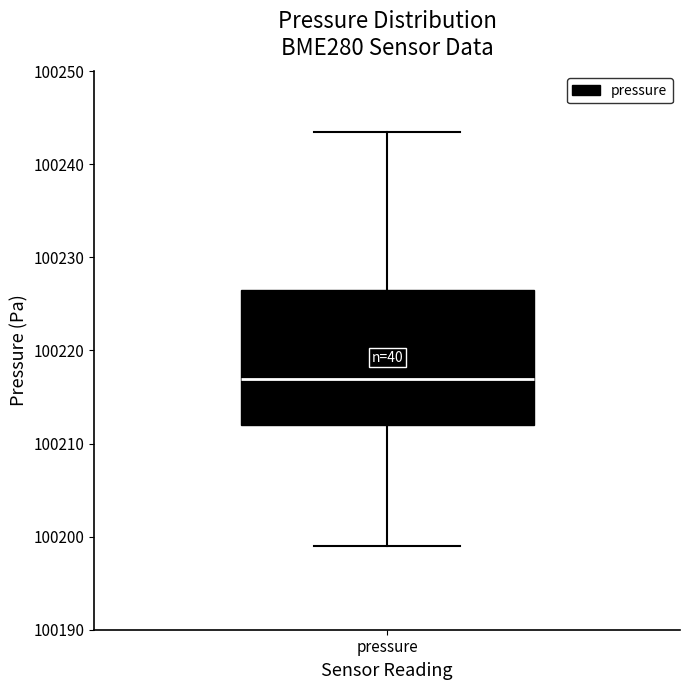

Transcribe this box plot: give where the median line is, the range the box spans, and where the two whiskers end, as read against the y-axis. The values are not printed on the chart, so give them approximately, as read against the axis.

median 100217, box 100212 to 100226, whiskers 100199 to 100243